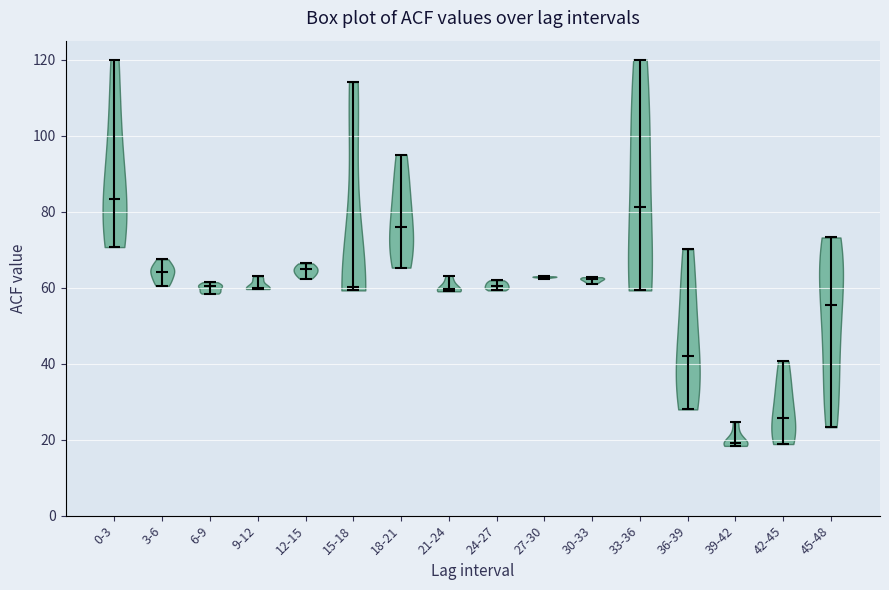

Reading left to right, read every violin against the y-axis: where its median line is, and the lowest and highest points it reaches. The values are not printed on the chart, so give them approximately, as read against the axis.

0-3: median line 84, lowest point 70, highest point 120
3-6: median line 64, lowest point 60, highest point 68
6-9: median line 60, lowest point 58, highest point 62
9-12: median line 60, lowest point 60, highest point 64
12-15: median line 64, lowest point 62, highest point 66
15-18: median line 60, lowest point 60, highest point 114
18-21: median line 76, lowest point 66, highest point 96
21-24: median line 60, lowest point 60, highest point 64
24-27: median line 60, lowest point 60, highest point 62
27-30: median line 62, lowest point 62, highest point 64
30-33: median line 62, lowest point 62, highest point 62
33-36: median line 82, lowest point 60, highest point 120
36-39: median line 42, lowest point 28, highest point 70
39-42: median line 20, lowest point 18, highest point 24
42-45: median line 26, lowest point 18, highest point 40
45-48: median line 56, lowest point 24, highest point 74